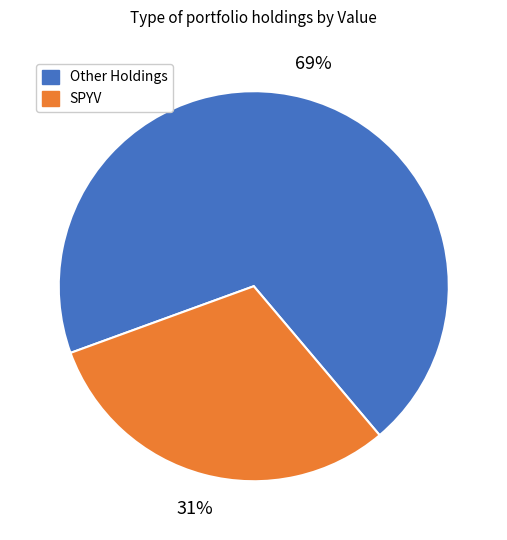

To the nearest percent, what is the average slice percentage?

50%